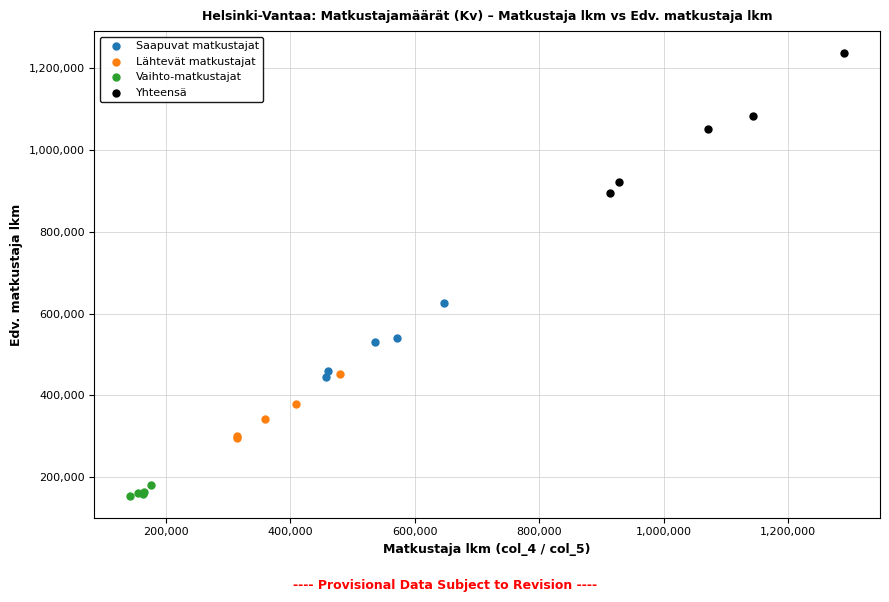

Which series reaches the minimum Y coordinate?

Vaihto-matkustajat